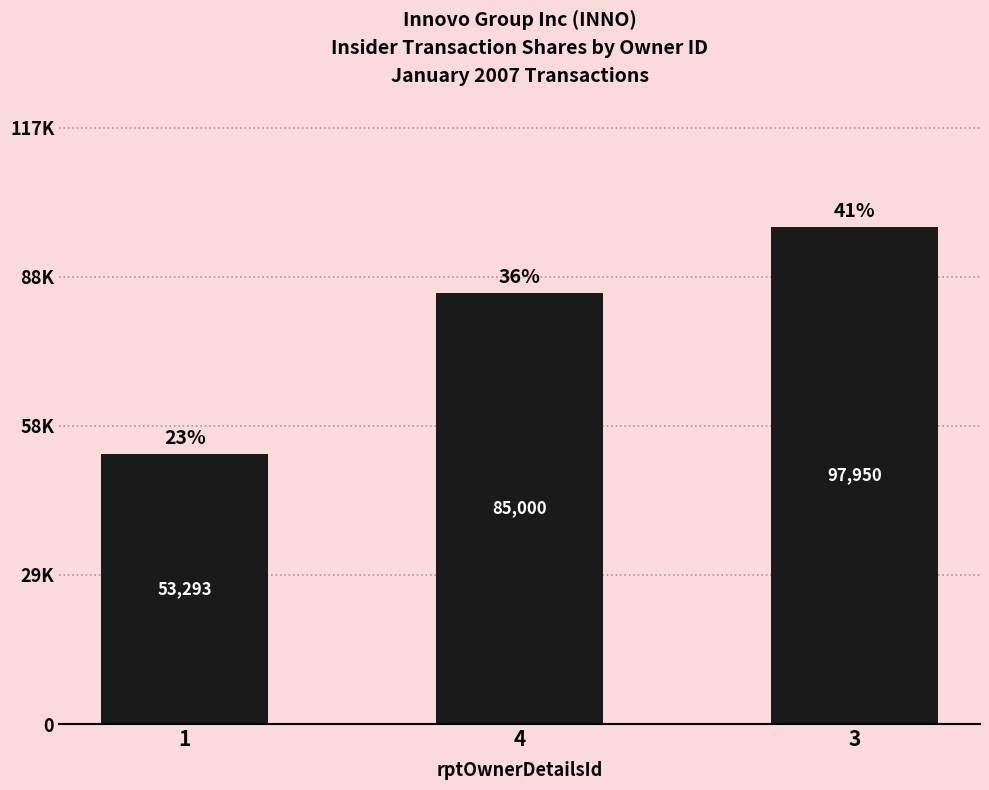

Which category has the highest value across all series?

3